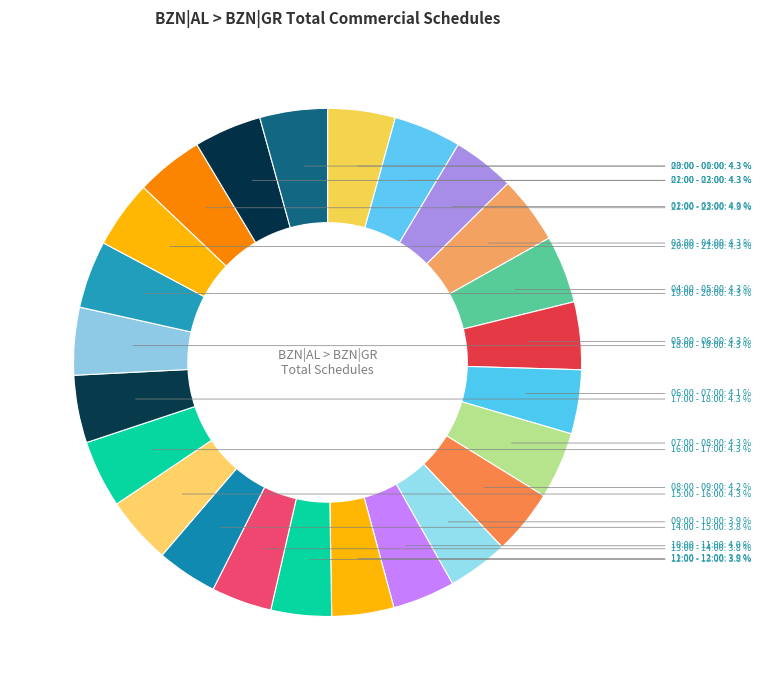

Does any single category account for the majority?

No